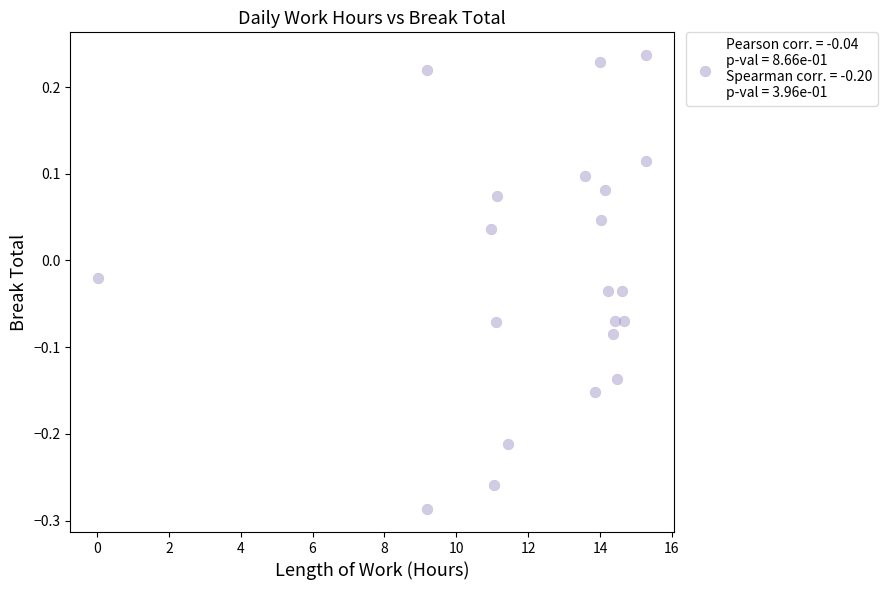

What is the range of Y values (max minus min)?

0.5